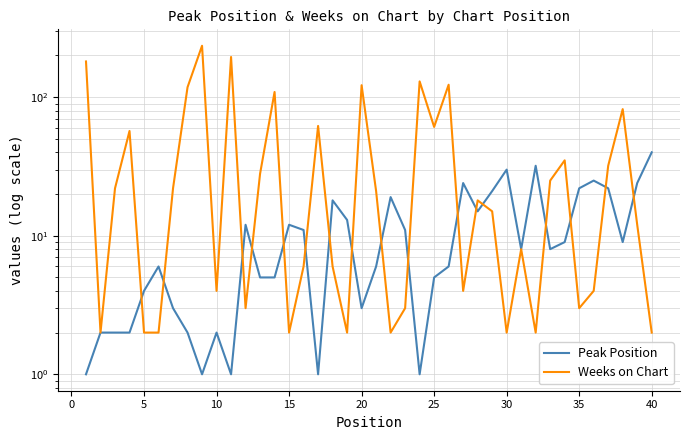

What is the difference between the second highest and second lowest values in the Weeks on Chart series?

193